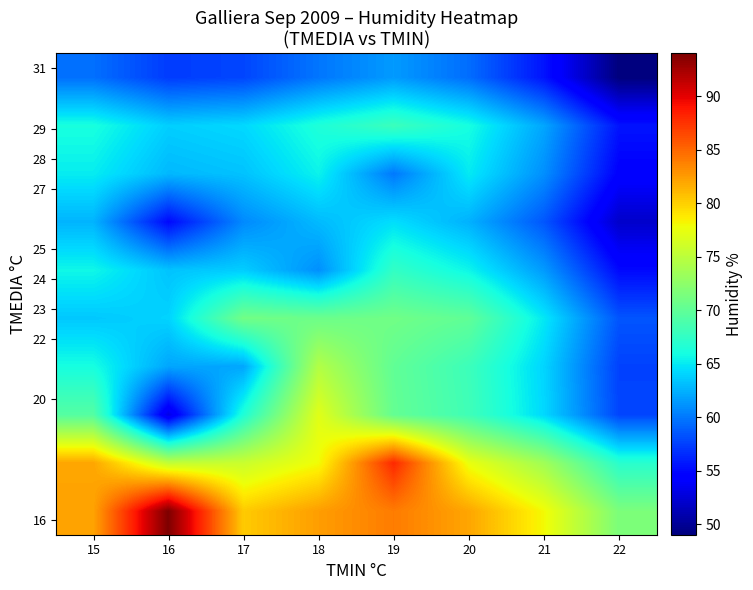

At which category is the sum across all series the highest?

19